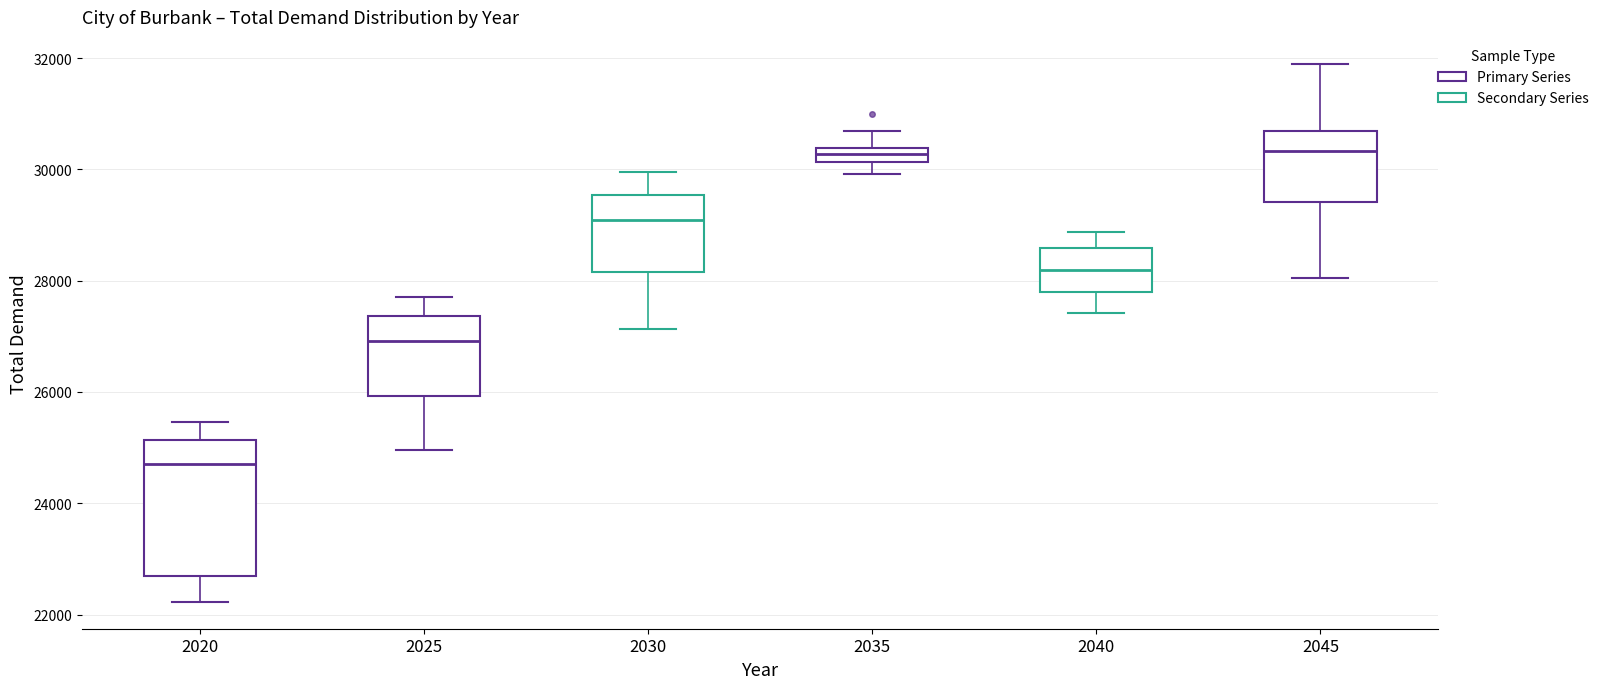

Where does the lower whisker of the box at x = 2030 end on the y-axis? The values are not printed on the chart, so give them approximately, as read against the axis.

27200